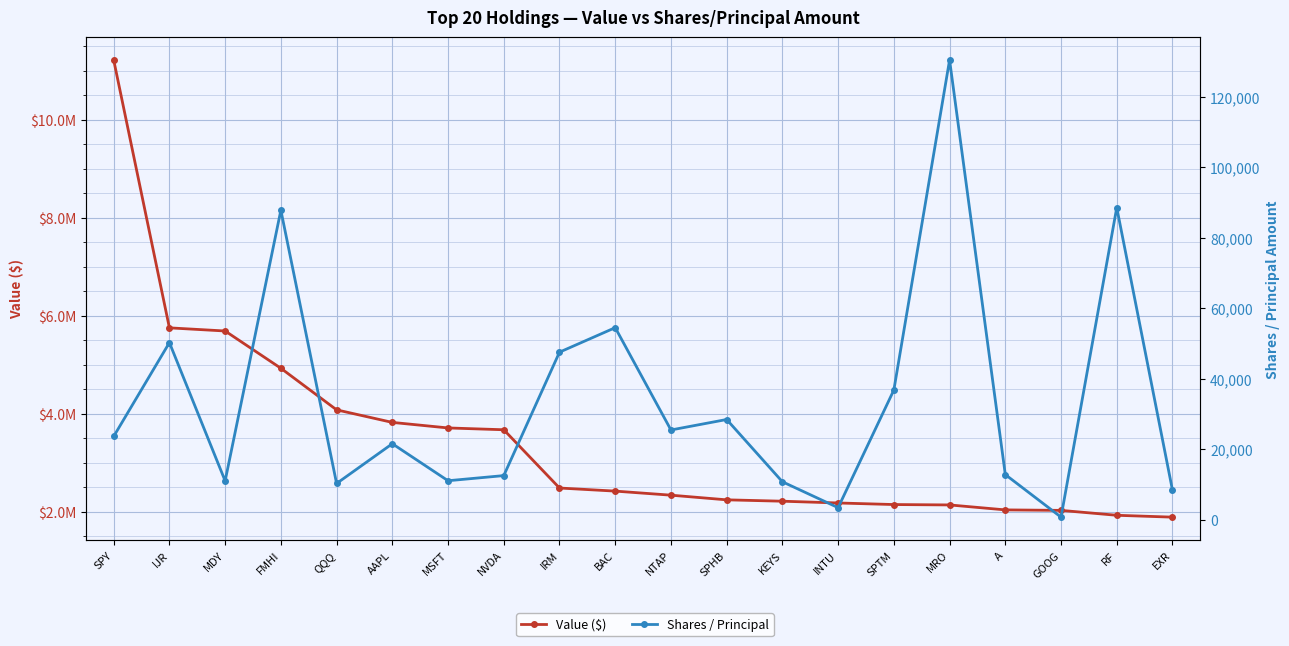

Which series has the largest range (max minus min)?

Value ($)